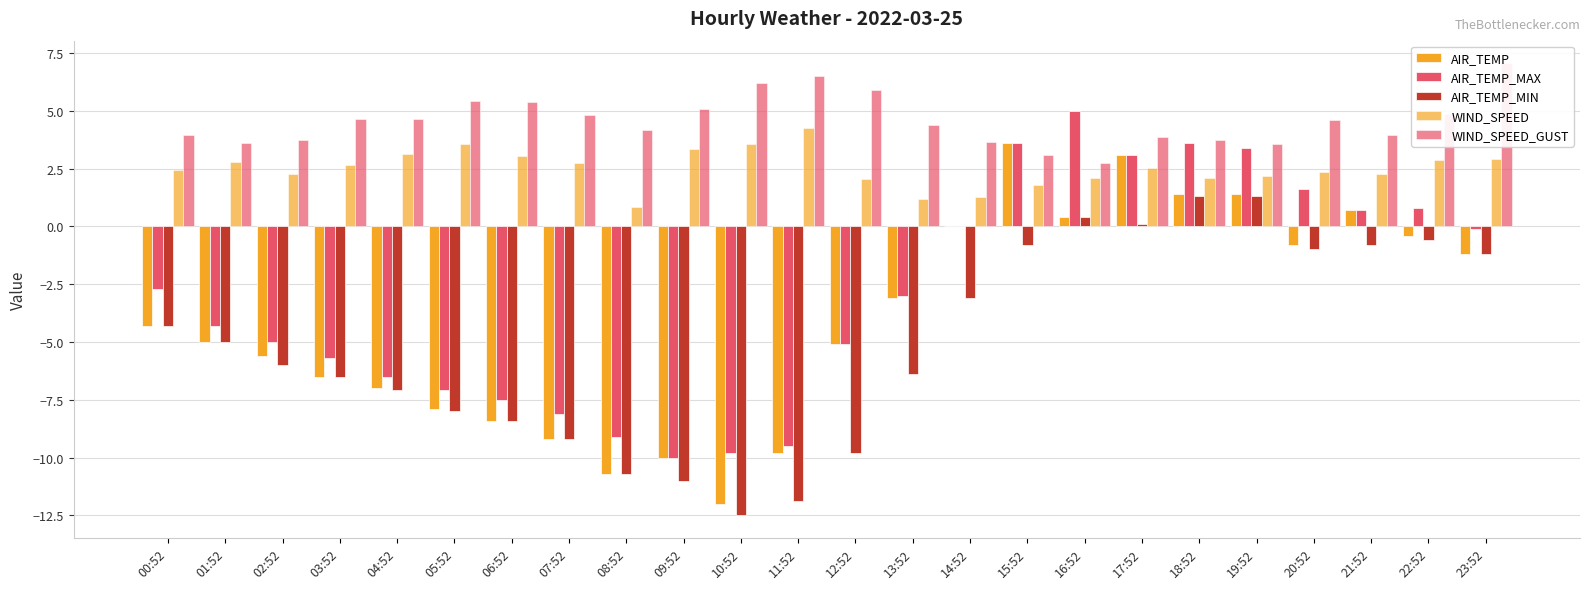

What is the sum of all AIR_TEMP_MAX values?

-71.7